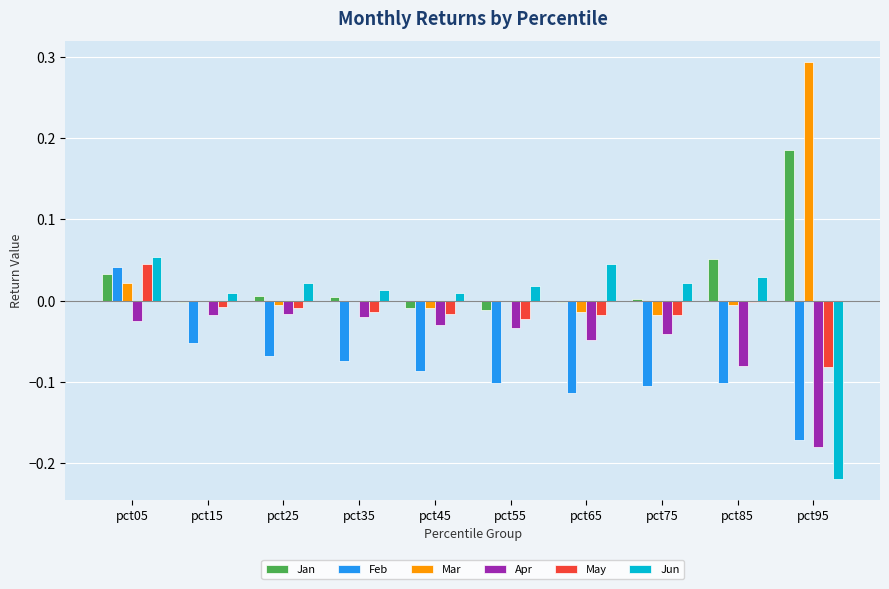

True or false: Apr has a value of -0.0 at pct15.

True